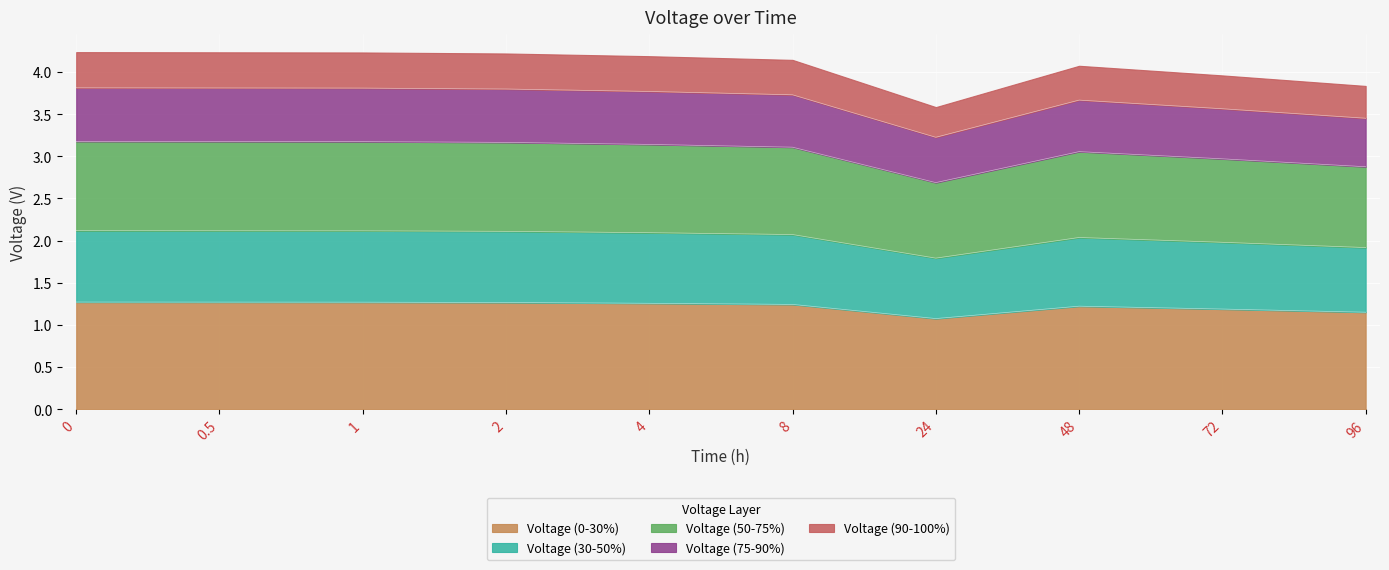

How many lines are shown in the chart?

5